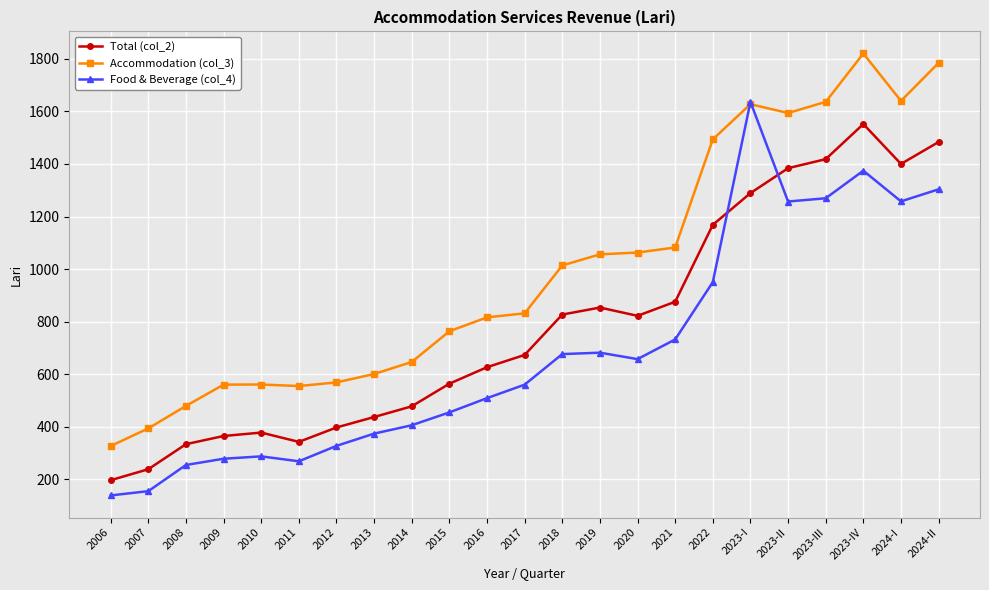

At which label does Total (col_2) reach its minimum?

2006